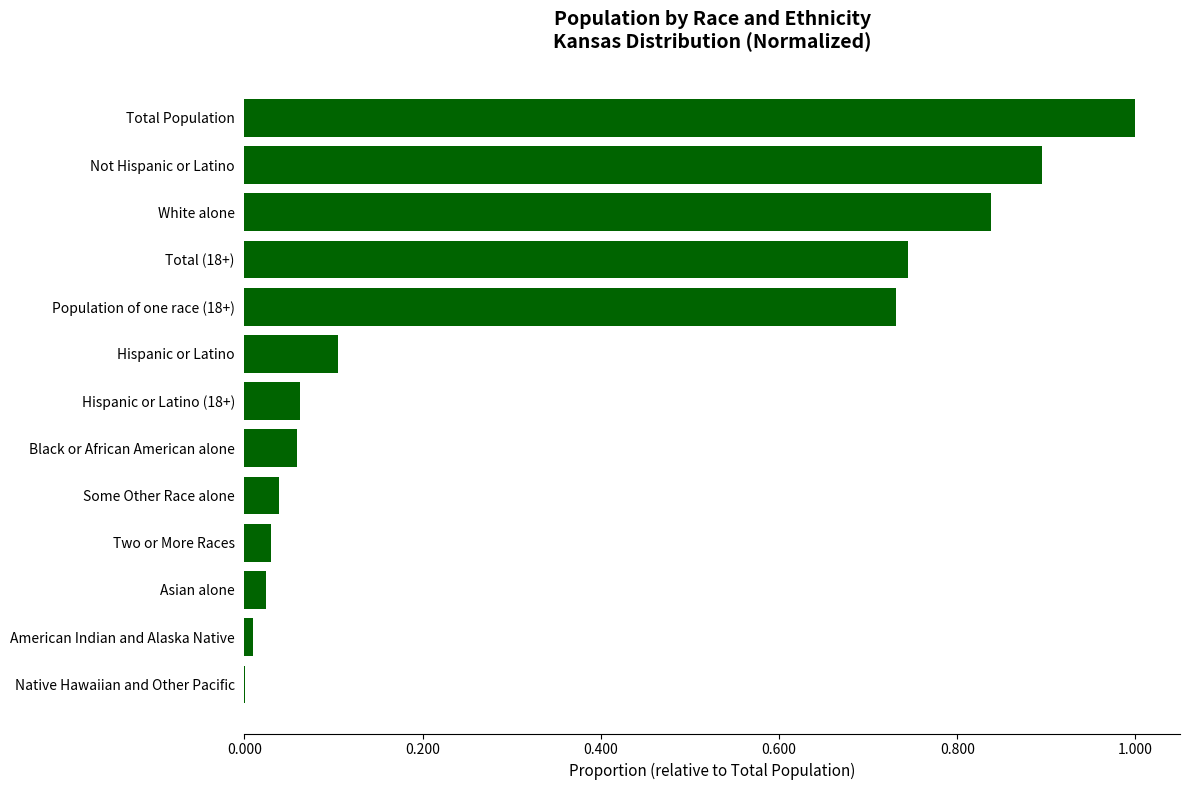

Which category has the highest value across all series?

Total Population